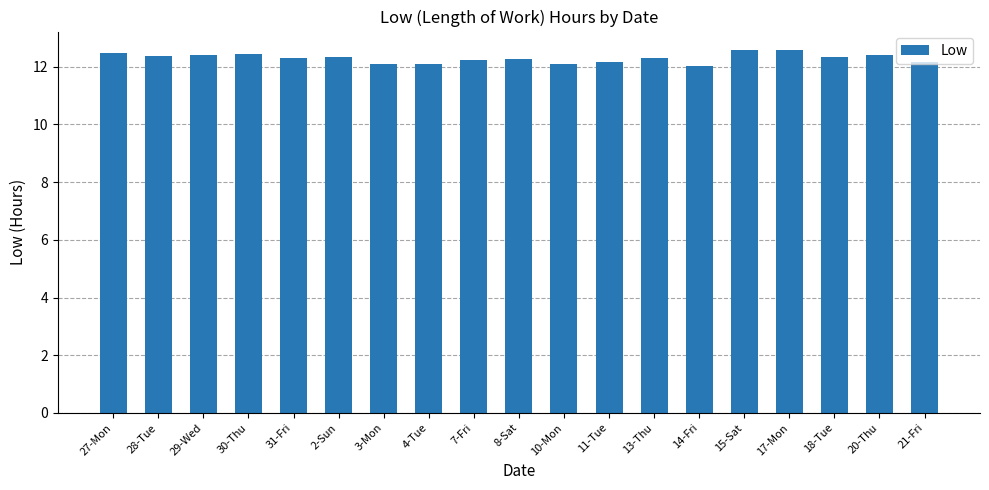

What is the smallest value displayed?

12.0